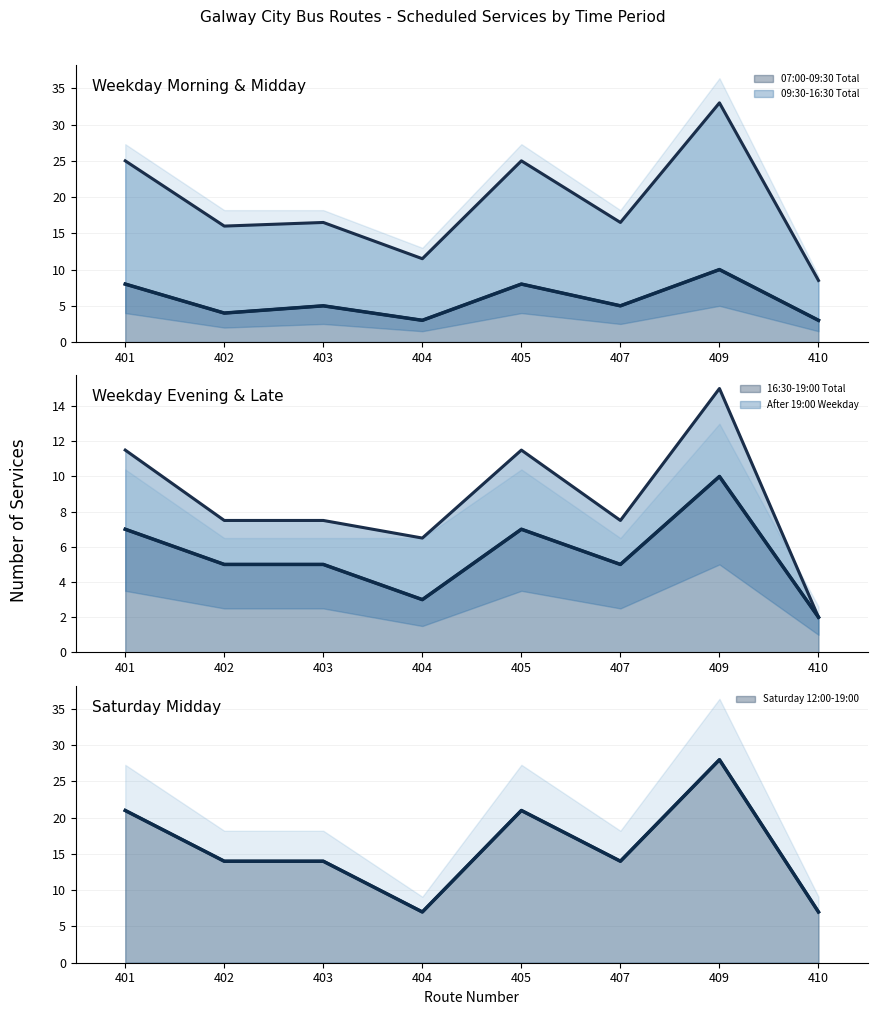

At which category is the sum across all series the highest?

409